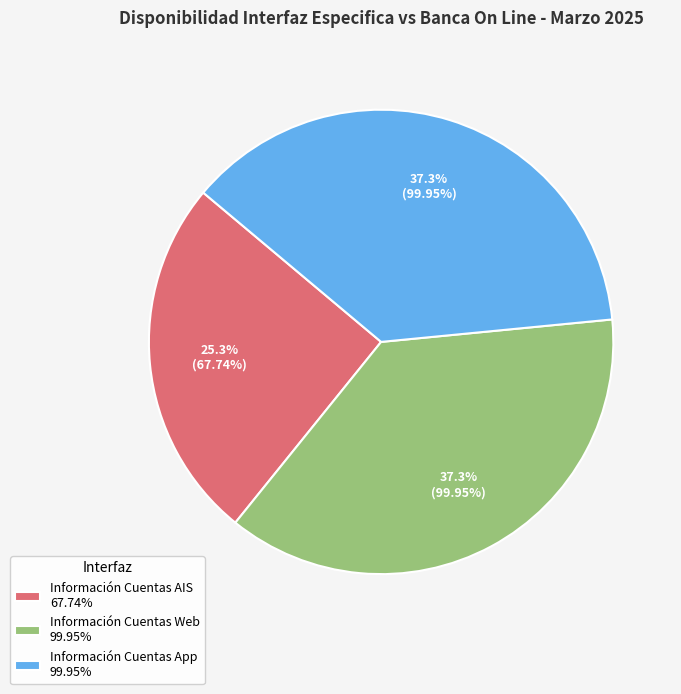

What percentage do Información Cuentas App and Información Cuentas AIS together represent?

62.7%